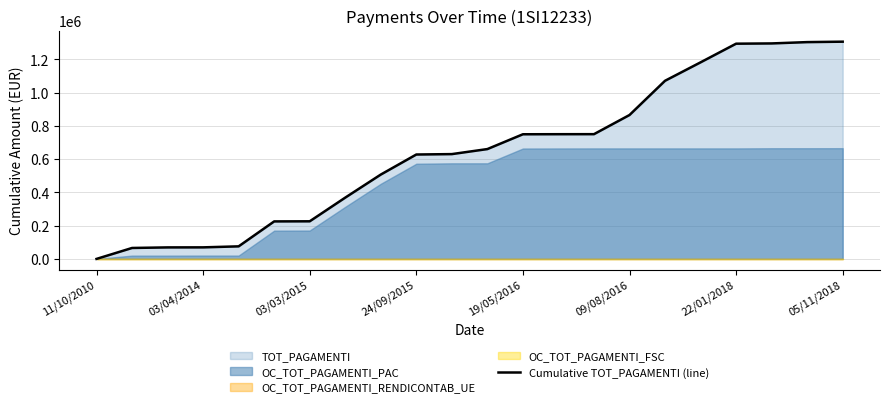

Which category has the lowest value in the Cumulative TOT_PAGAMENTI (line) series?

11/10/2010